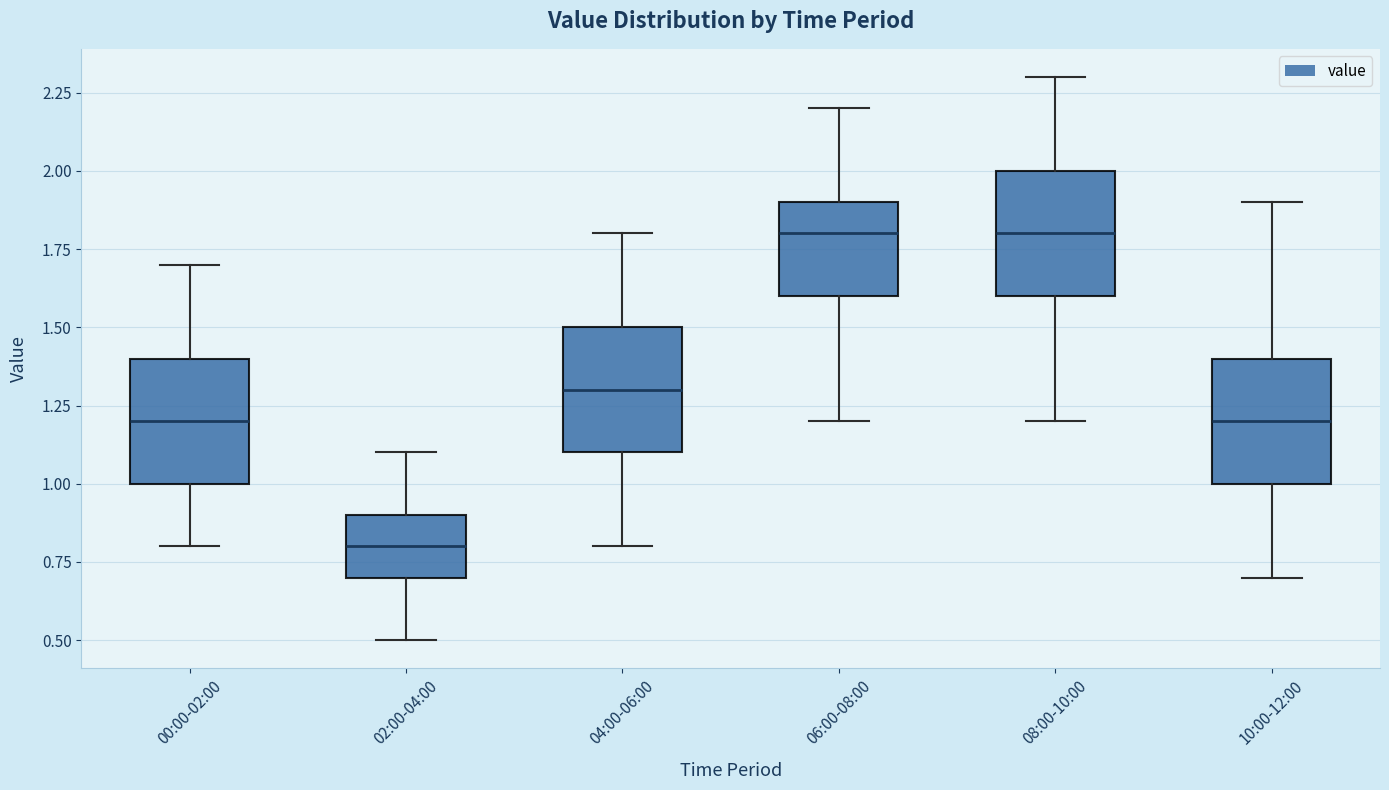

Where is the upper edge of the box for 06:00-08:00 on the y-axis? The values are not printed on the chart, so give them approximately, as read against the axis.

1.9